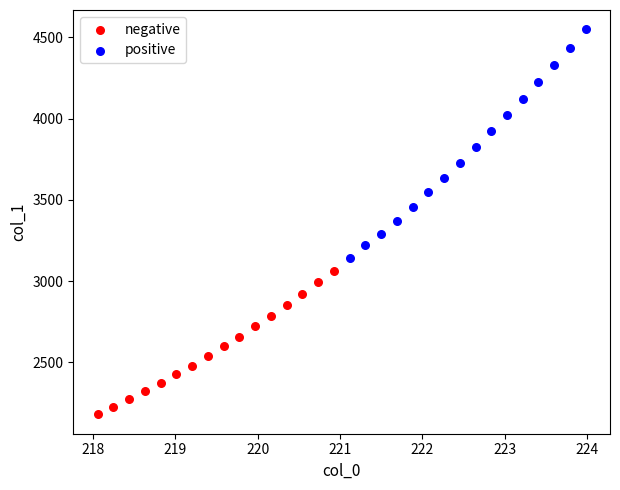

Which series reaches the maximum Y coordinate?

positive